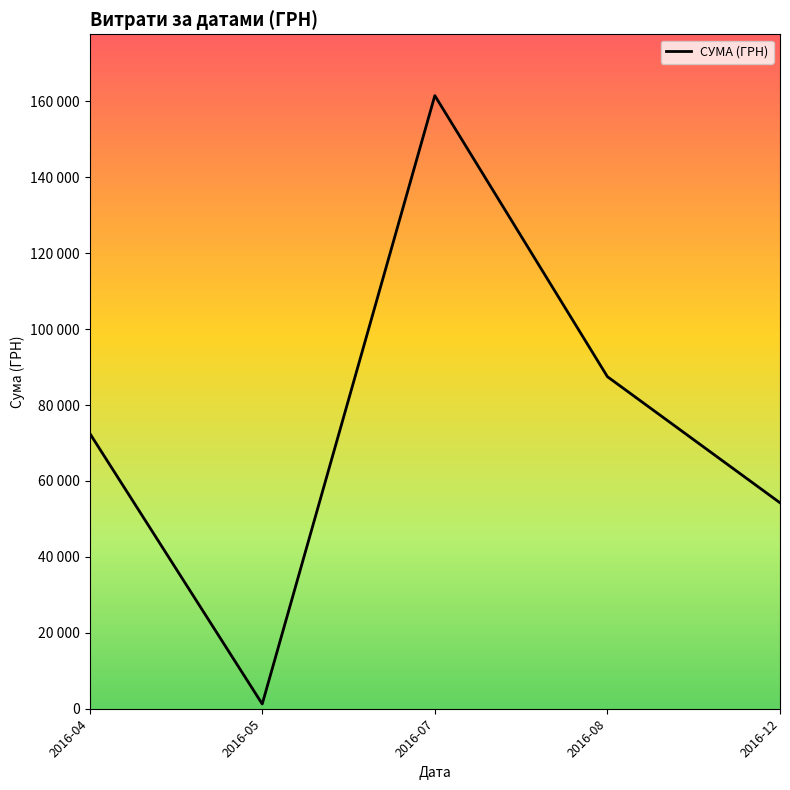

Where is the first local minimum?

2016-05